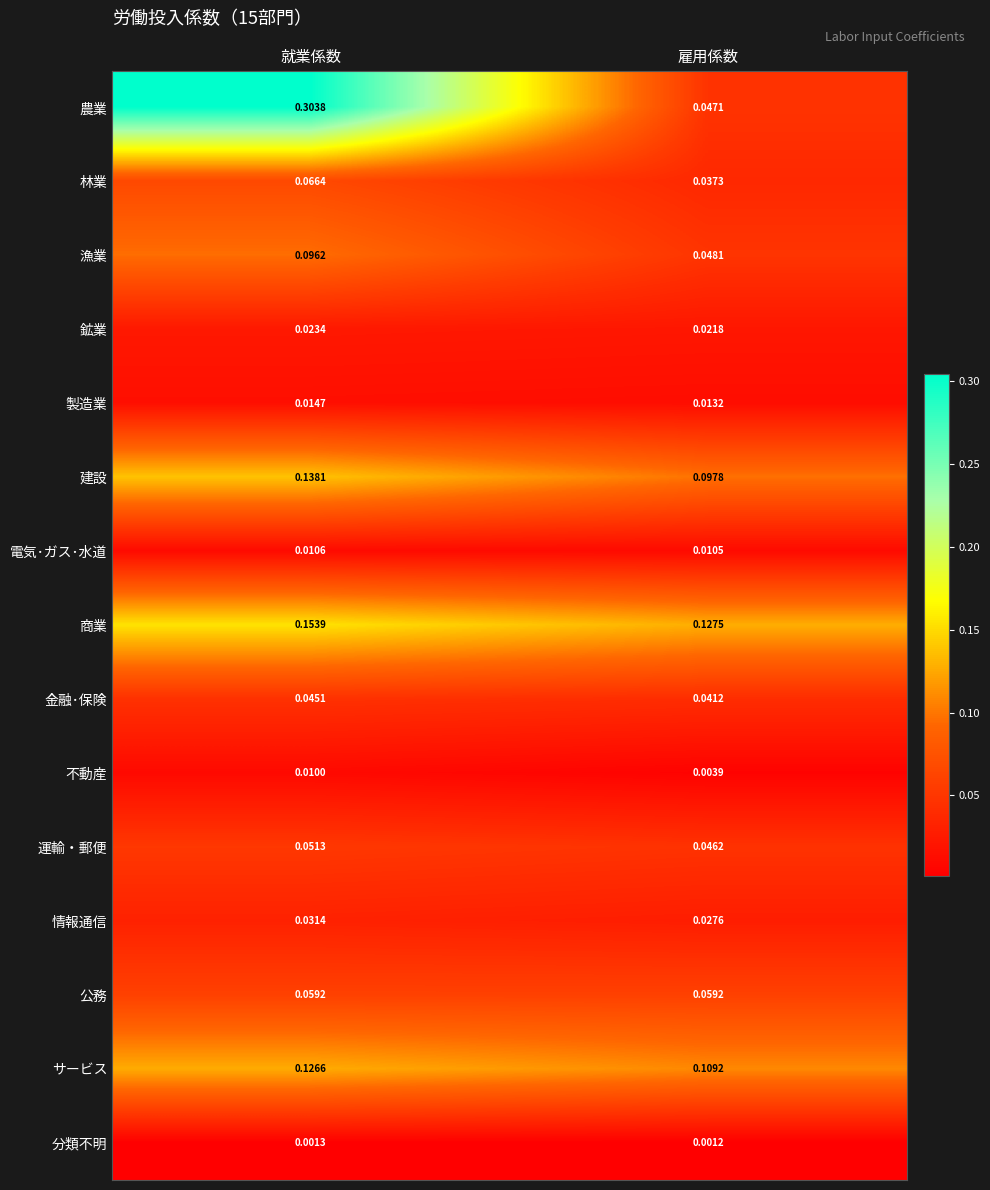

Which label corresponds to the smallest value in the chart?

雇用係数